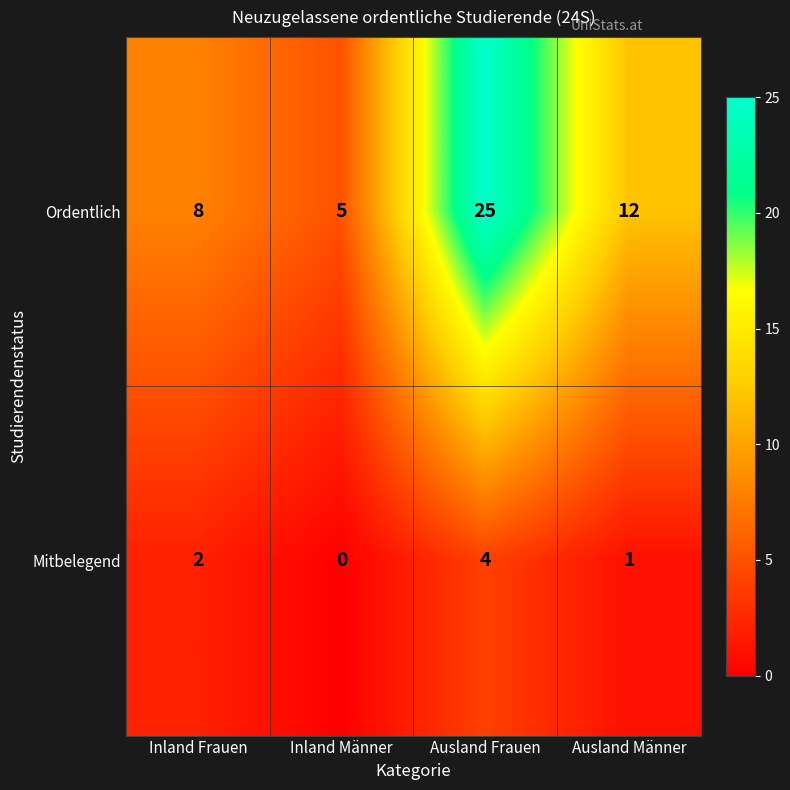

At which category is the sum across all series the highest?

Ausland Frauen